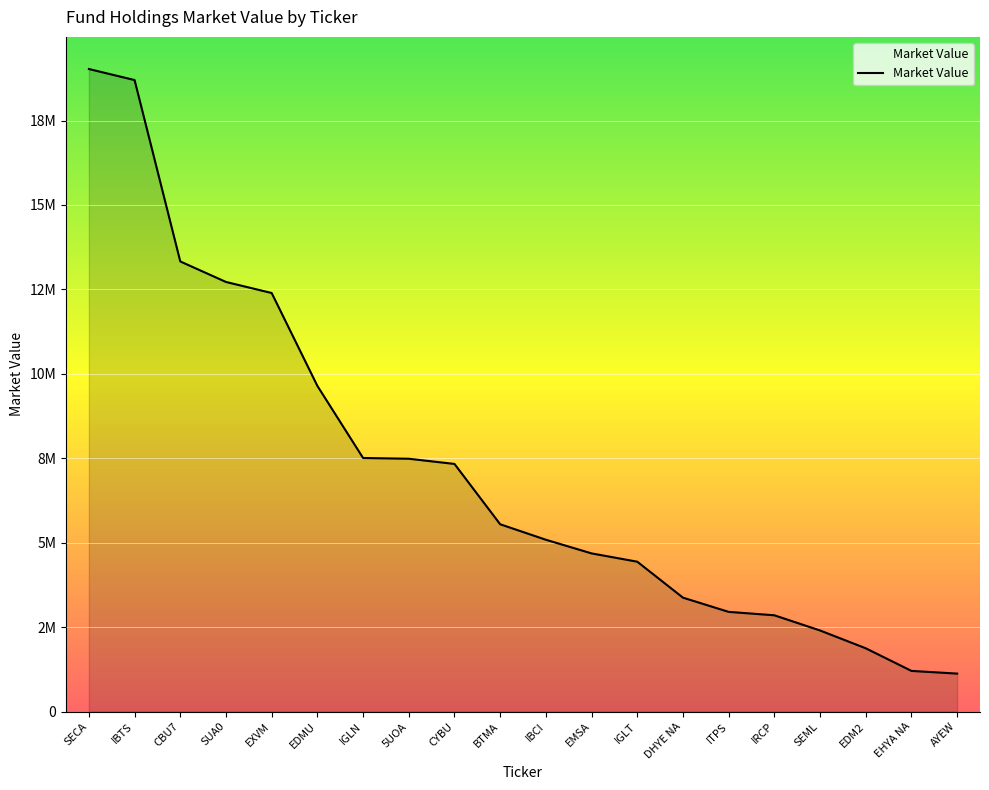

The value at SEML is 2401188.8. True or false?

True